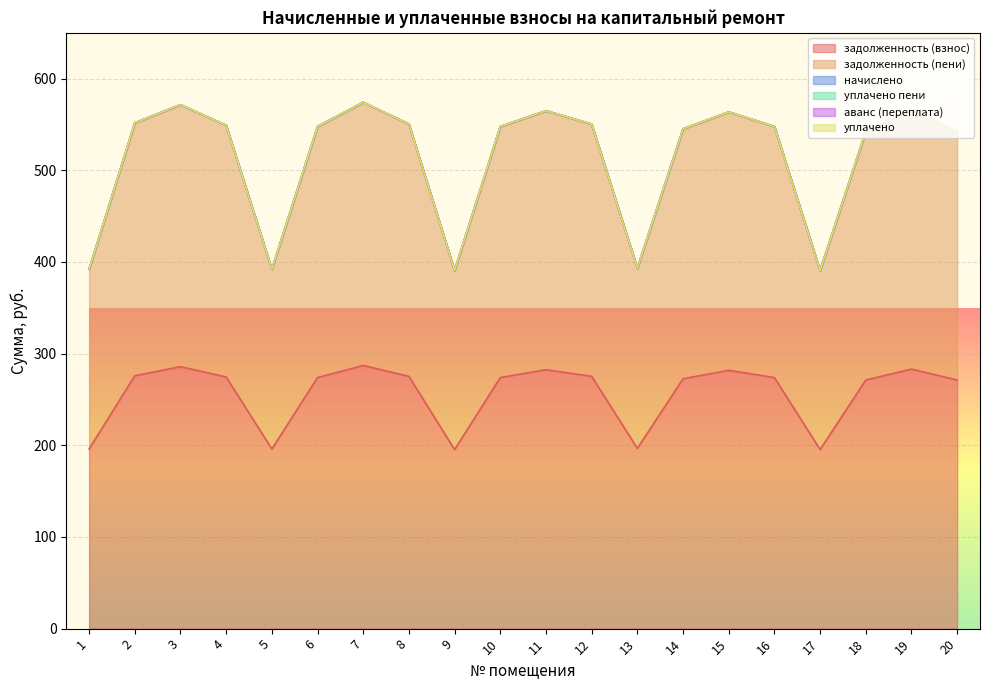

Is the value of уплачено at 17 greater than the value of начислено at 19?

No